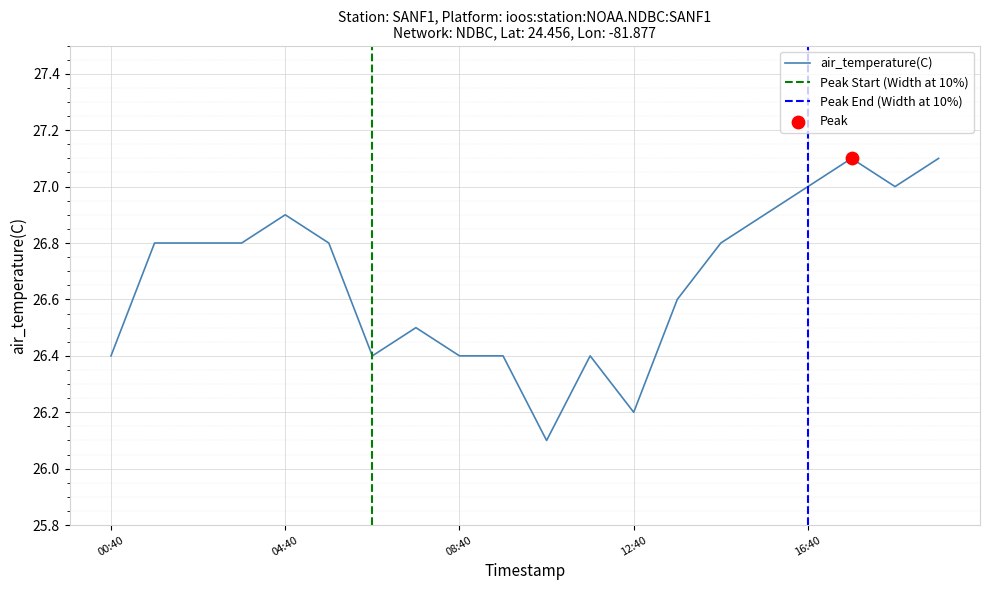

What is the change in value from 2022-06-01T10:40 to 2022-06-01T15:40?

+0.8